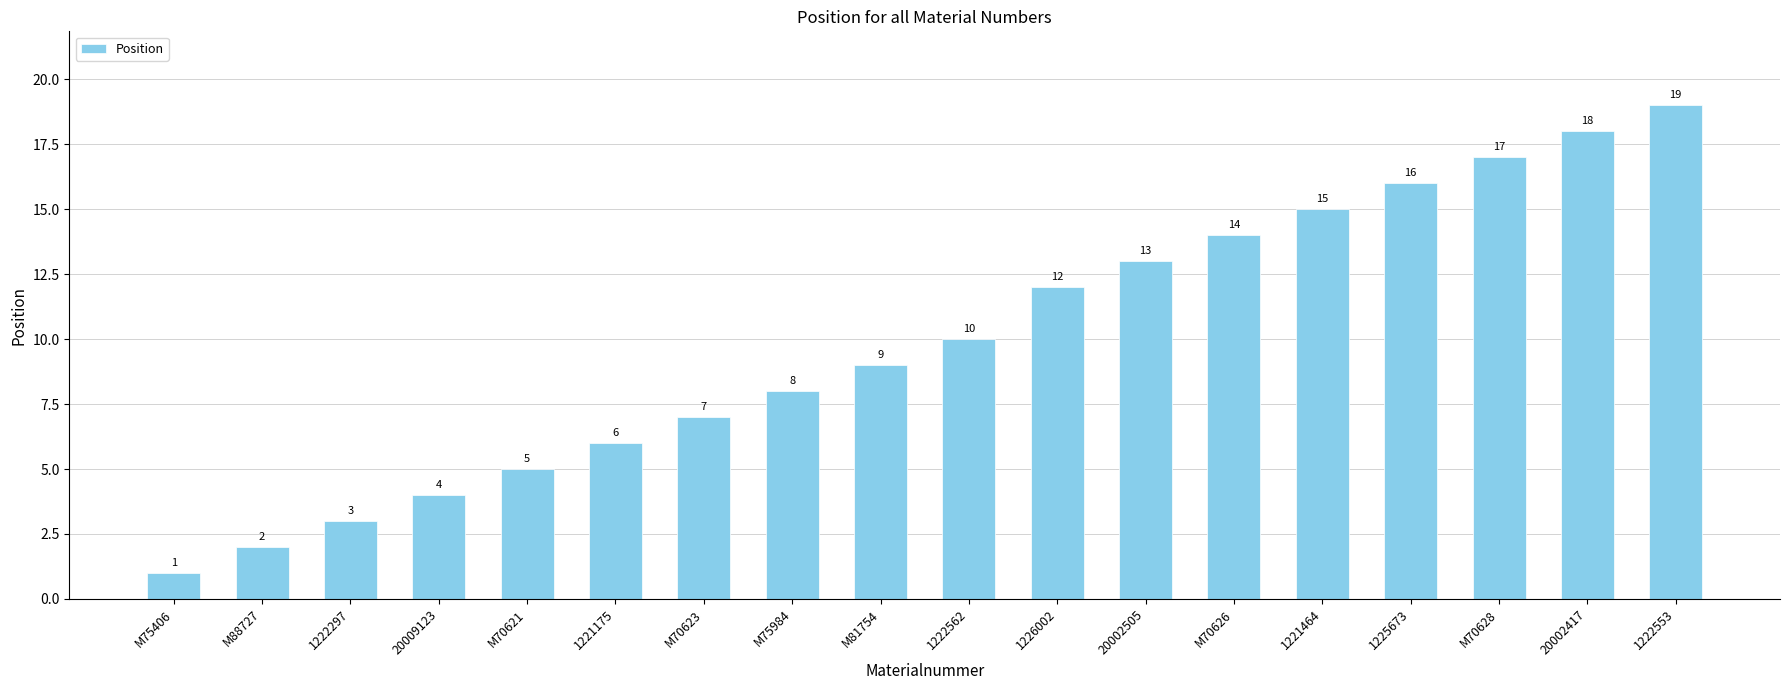

Reading left to right, extract all data points from this chart.

M75406=1	M88727=2	1222297=3	20009123=4	M70621=5	1221175=6	M70623=7	M75984=8	M81754=9	1222562=10	1226002=12	20002505=13	M70626=14	1221464=15	1225673=16	M70628=17	20002417=18	1222553=19